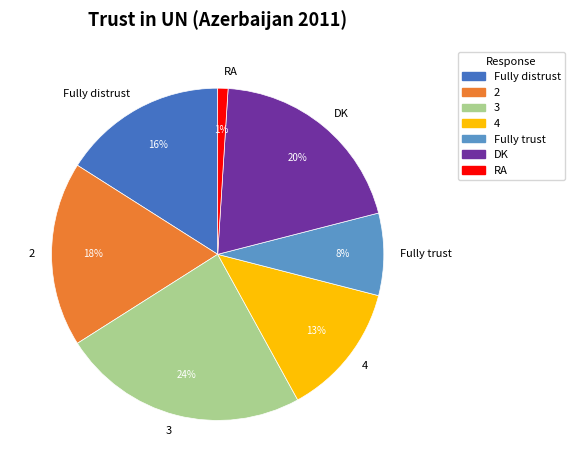

Rank the categories by value from lowest to highest.

RA, Fully trust, 4, Fully distrust, 2, DK, 3